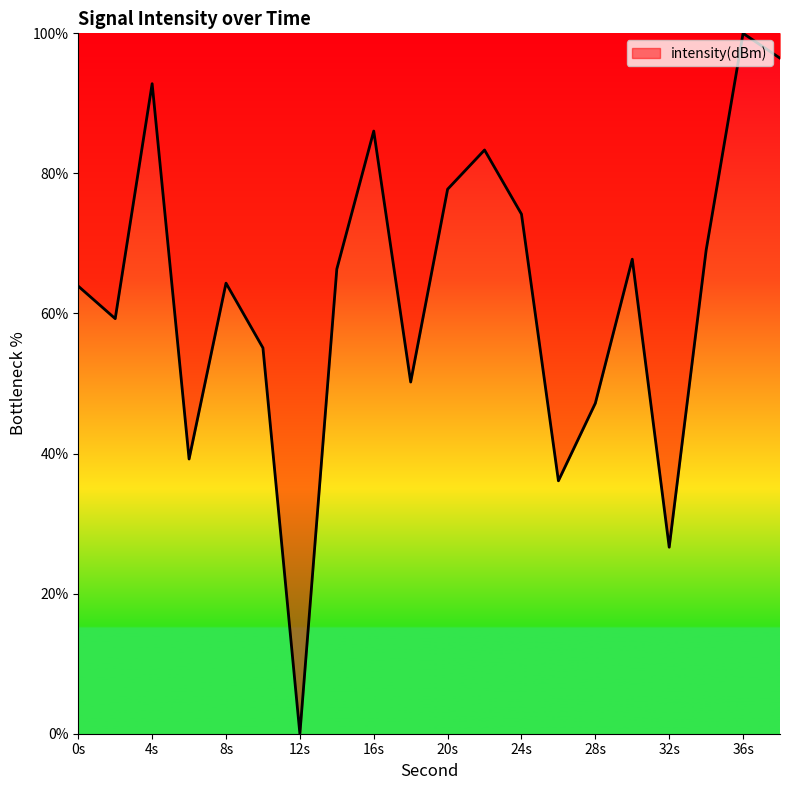

What is the maximum value shown in the chart?

100.0